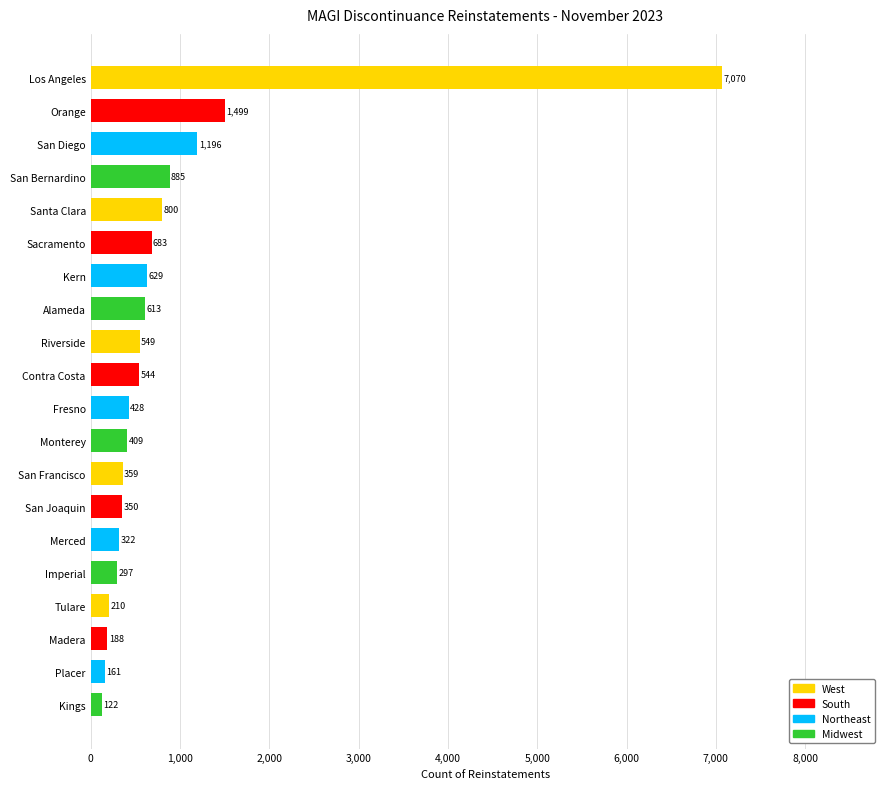

What is the label of the 2nd bar from the bottom?

Placer